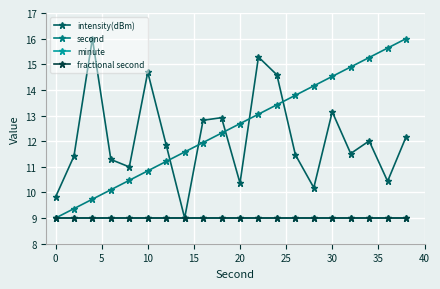

What is the maximum value for intensity(dBm)?

16.0